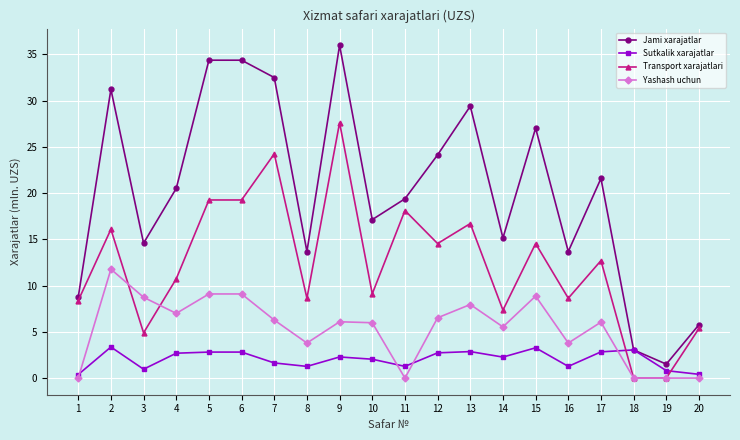

What is the value of the Sutkalik xarajatlar point at the 8th from the left?

1.3